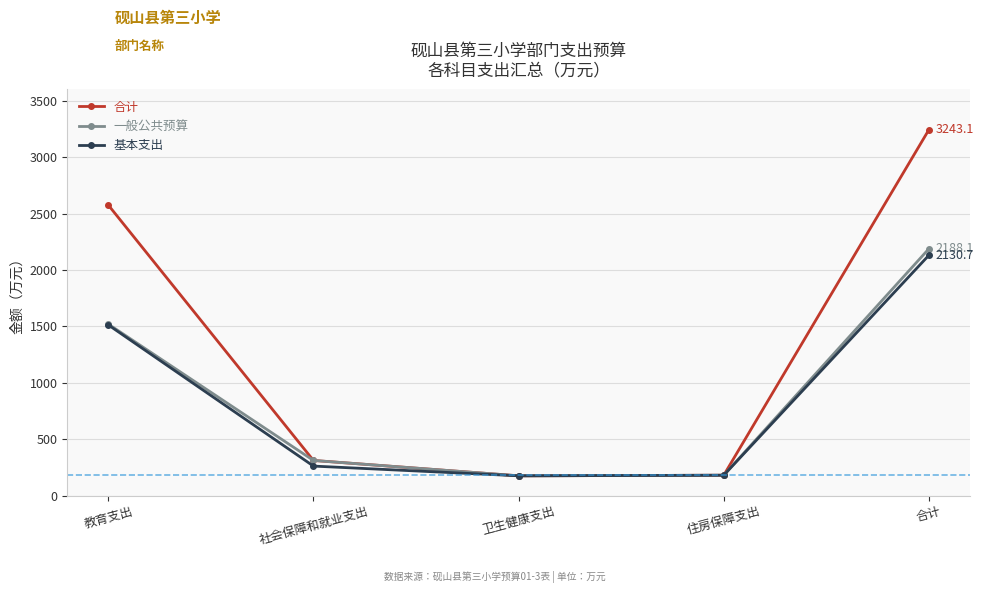

How many lines are shown in the chart?

3